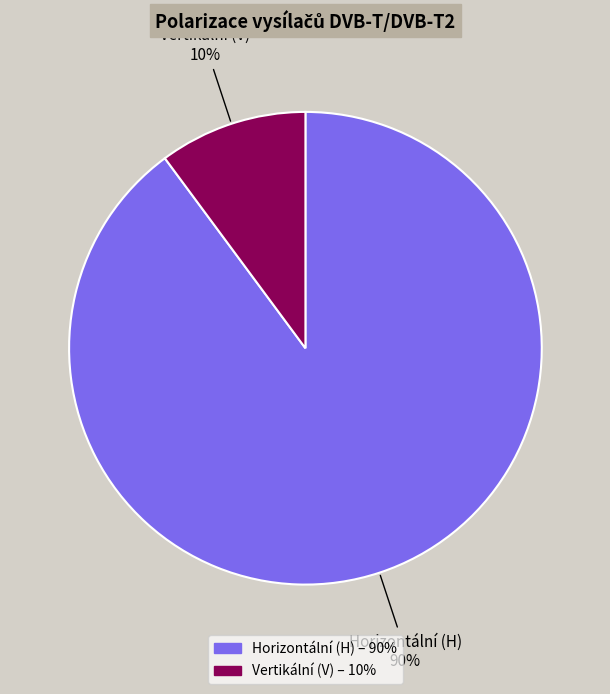

To the nearest percent, what is the difference between the largest and smallest slice percentages?

80%